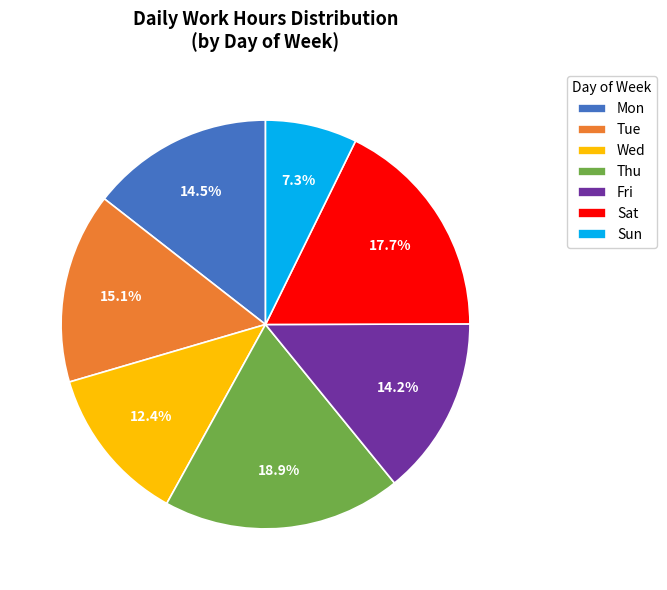

Is there a majority slice in this chart?

No